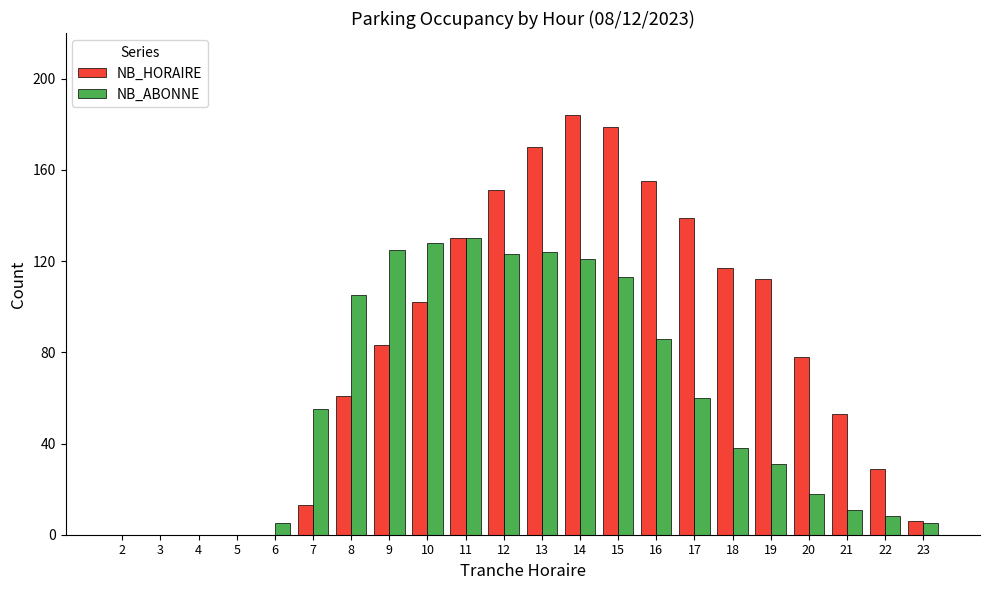

The NB_HORAIRE series shows 63 at 11. True or false?

False